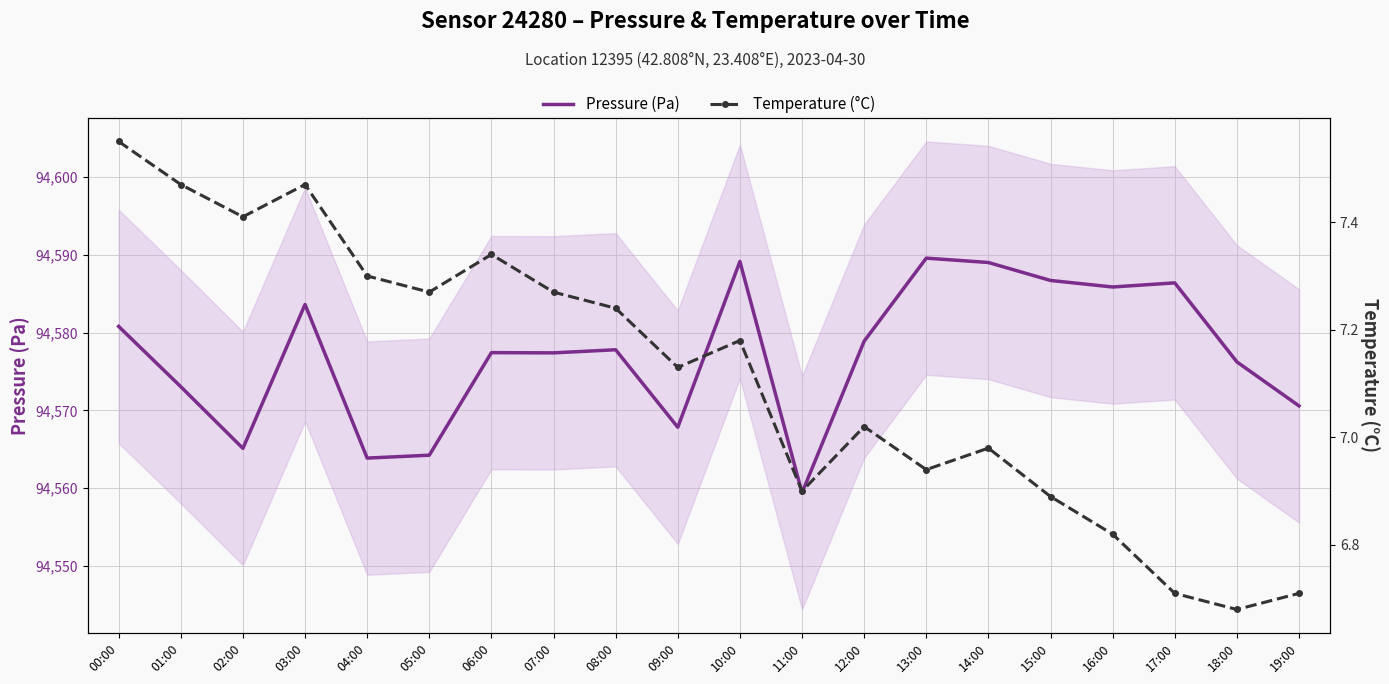

Is the value of Temperature (°C) at 18:00 greater than the value of Pressure (Pa) at 00:00?

No